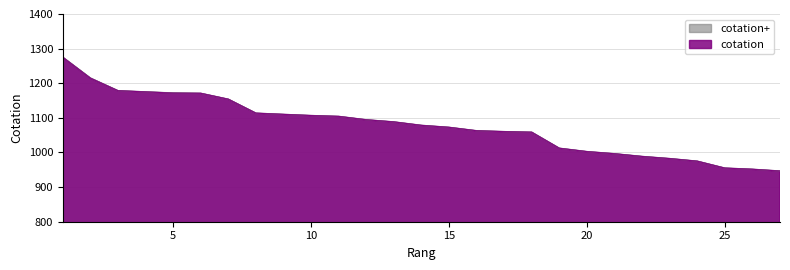

Between 19 and 17, which is larger?

17